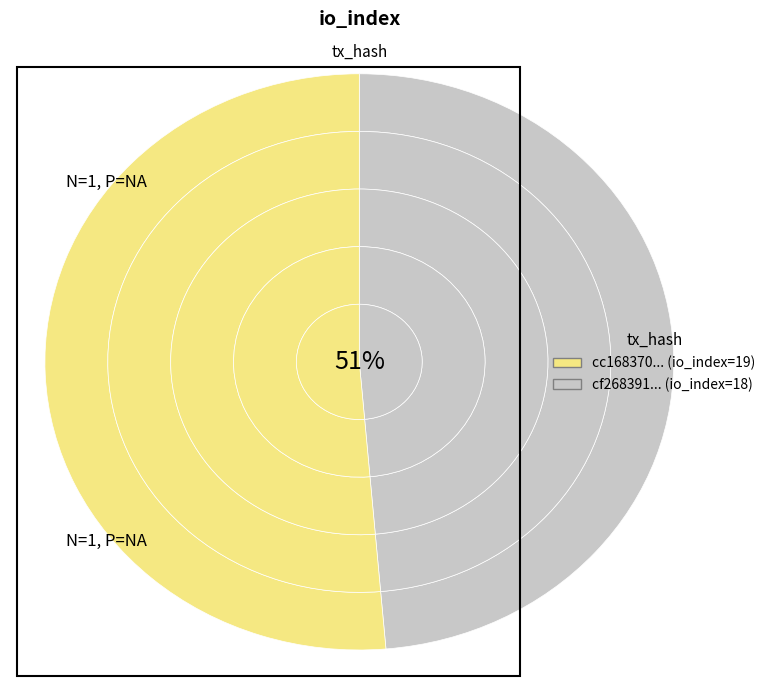

How many segments does this pie chart have?

2